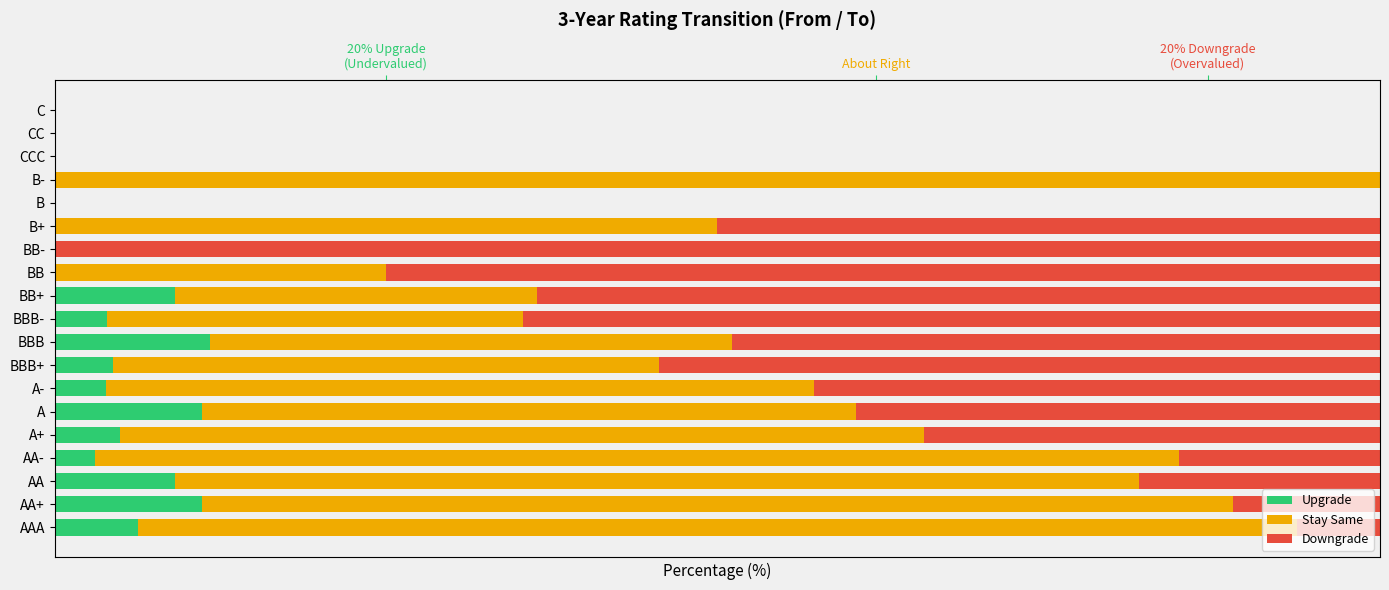

List the series in order of their peak value, lowest first.

Upgrade, Stay Same, Downgrade